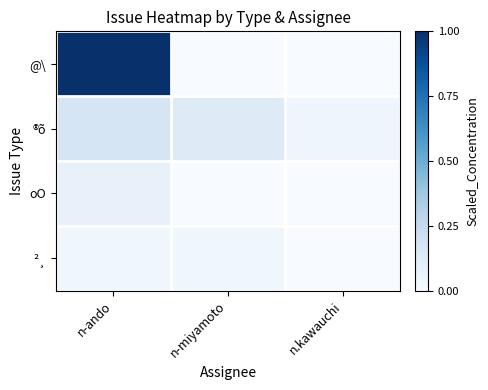

Between n.kawauchi and n-miyamoto, which is larger?

n.kawauchi